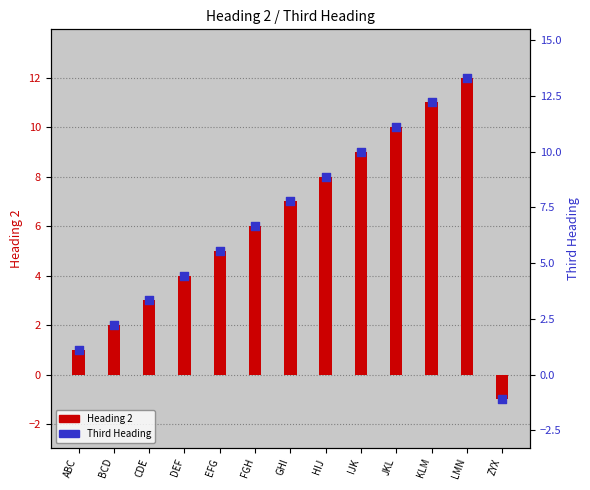

Which series has the largest Y range (max minus min)?

Third Heading